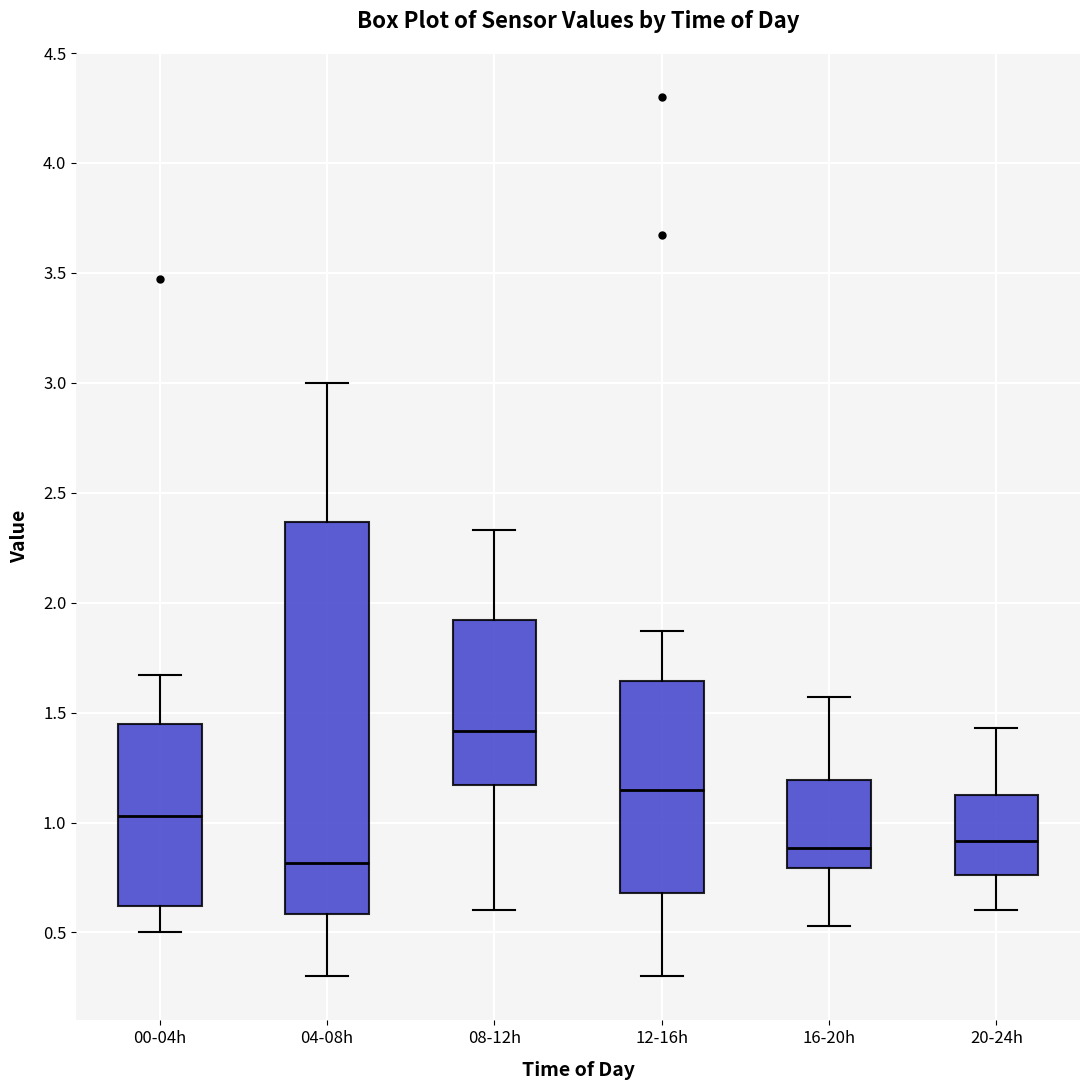

Reading left to right, transcribe this box plot: for each box, give where its median line is, the range the box spans, and where its two whiskers end, as read against the y-axis. The values are not printed on the chart, so give them approximately, as read against the axis.

00-04h: median 1.05, box 0.60 to 1.45, whiskers 0.50 to 1.65
04-08h: median 0.80, box 0.60 to 2.35, whiskers 0.30 to 3.00
08-12h: median 1.40, box 1.15 to 1.90, whiskers 0.60 to 2.35
12-16h: median 1.15, box 0.70 to 1.65, whiskers 0.30 to 1.85
16-20h: median 0.90, box 0.80 to 1.20, whiskers 0.55 to 1.55
20-24h: median 0.90, box 0.75 to 1.15, whiskers 0.60 to 1.45